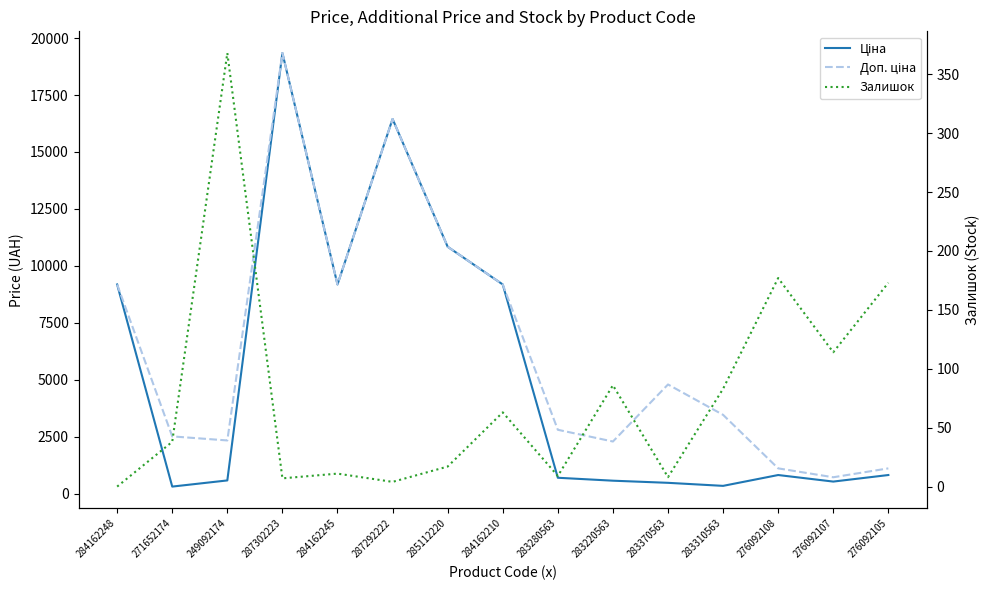

What value does the Доп. ціна series have at 283370563?

4796.4